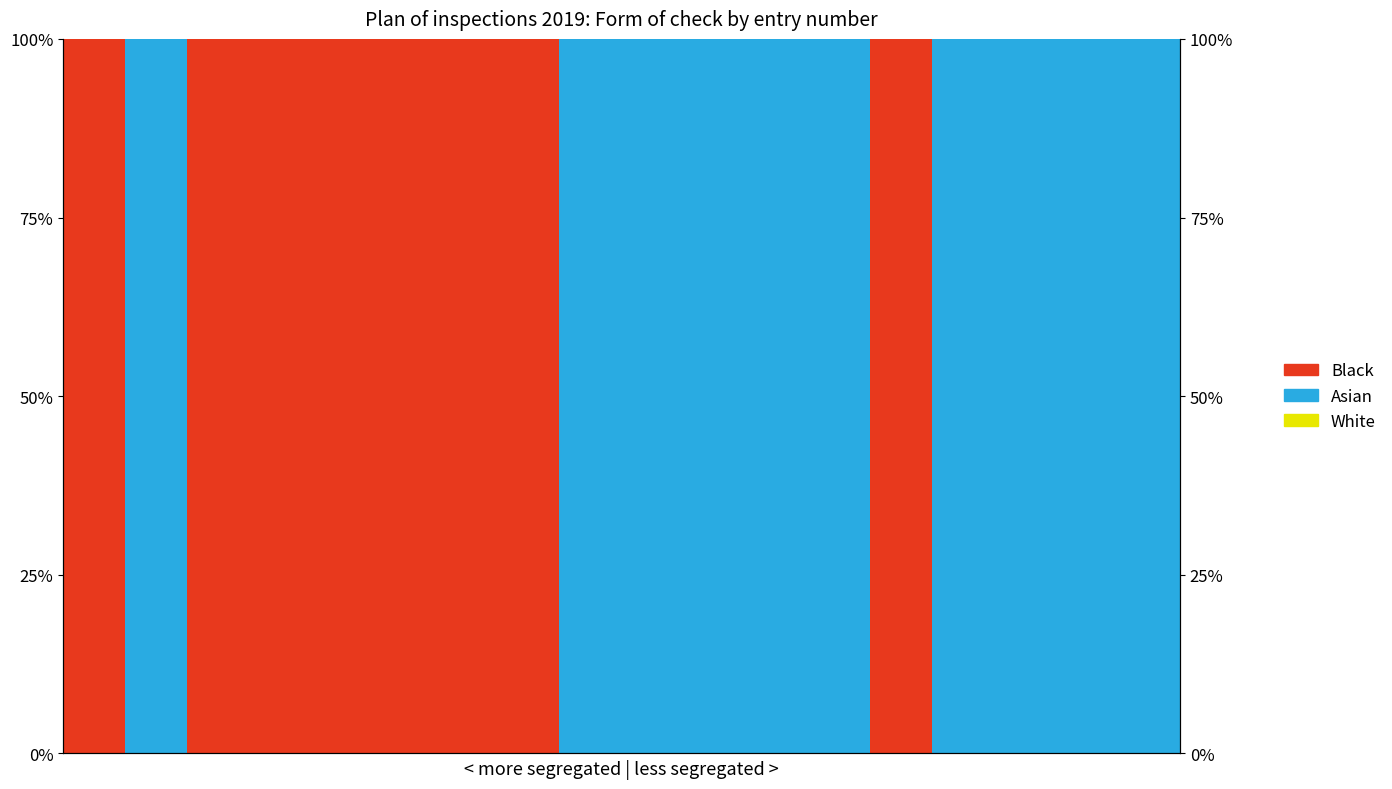

What is the greatest value displayed?

100